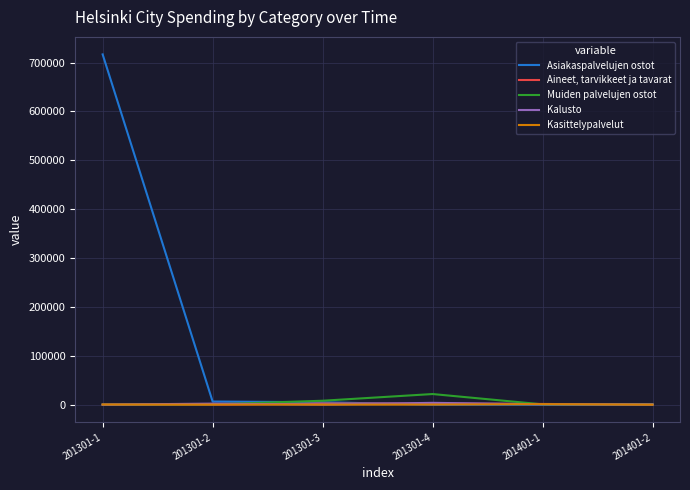

List the series in order of their peak value, lowest first.

Kasittelypalvelut, Aineet, tarvikkeet ja tavarat, Kalusto, Muiden palvelujen ostot, Asiakaspalvelujen ostot